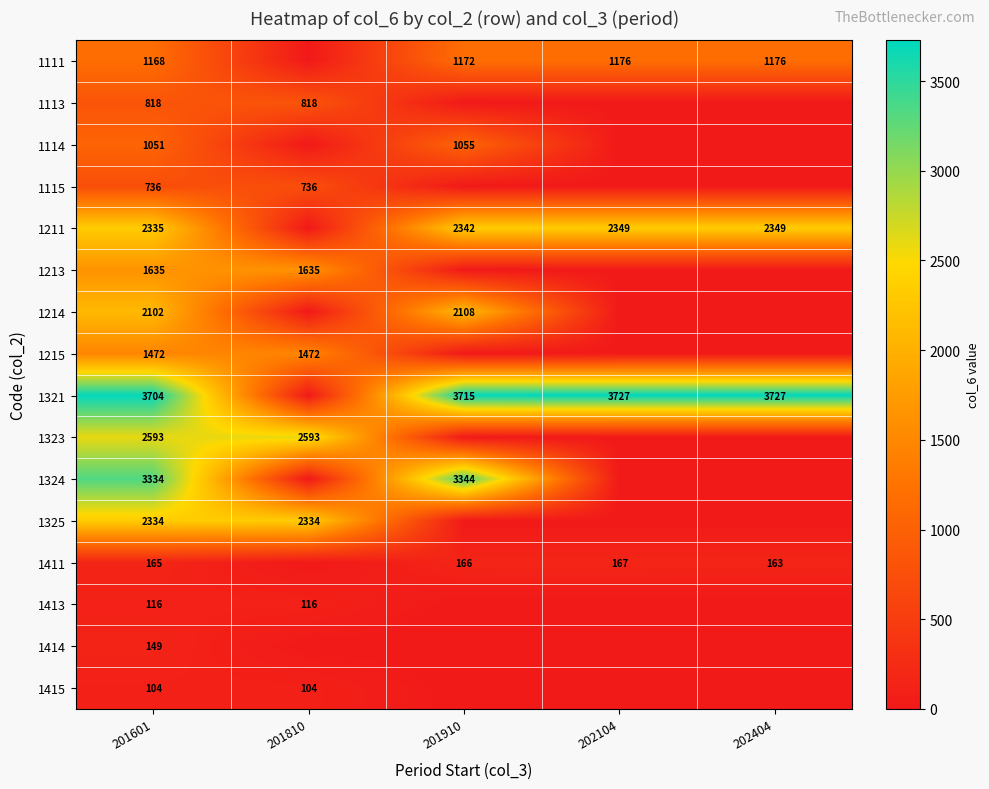

Which has a higher value, 201601 or 201910?

201910